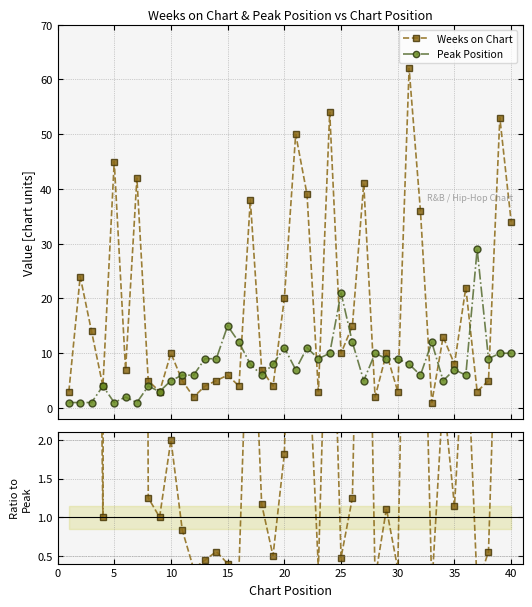

How many lines are shown in the chart?

2